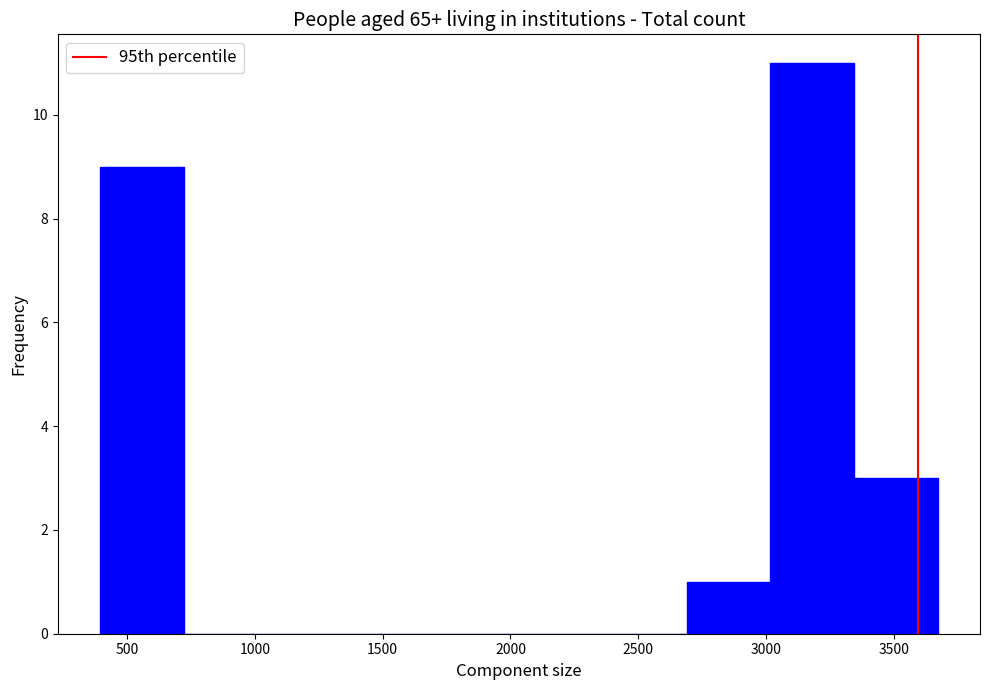

Reading left to right, list every bar in this chart as the range it spans on the x-axis followed by its height. Neither the bar edges nor the heights are printed on the chart, so give them approximately, as read against the axes.

400 to 700: 9
700 to 1050: 0
1050 to 1400: 0
1400 to 1700: 0
1700 to 2050: 0
2050 to 2350: 0
2350 to 2700: 0
2700 to 3000: 1
3000 to 3350: 11
3350 to 3650: 3